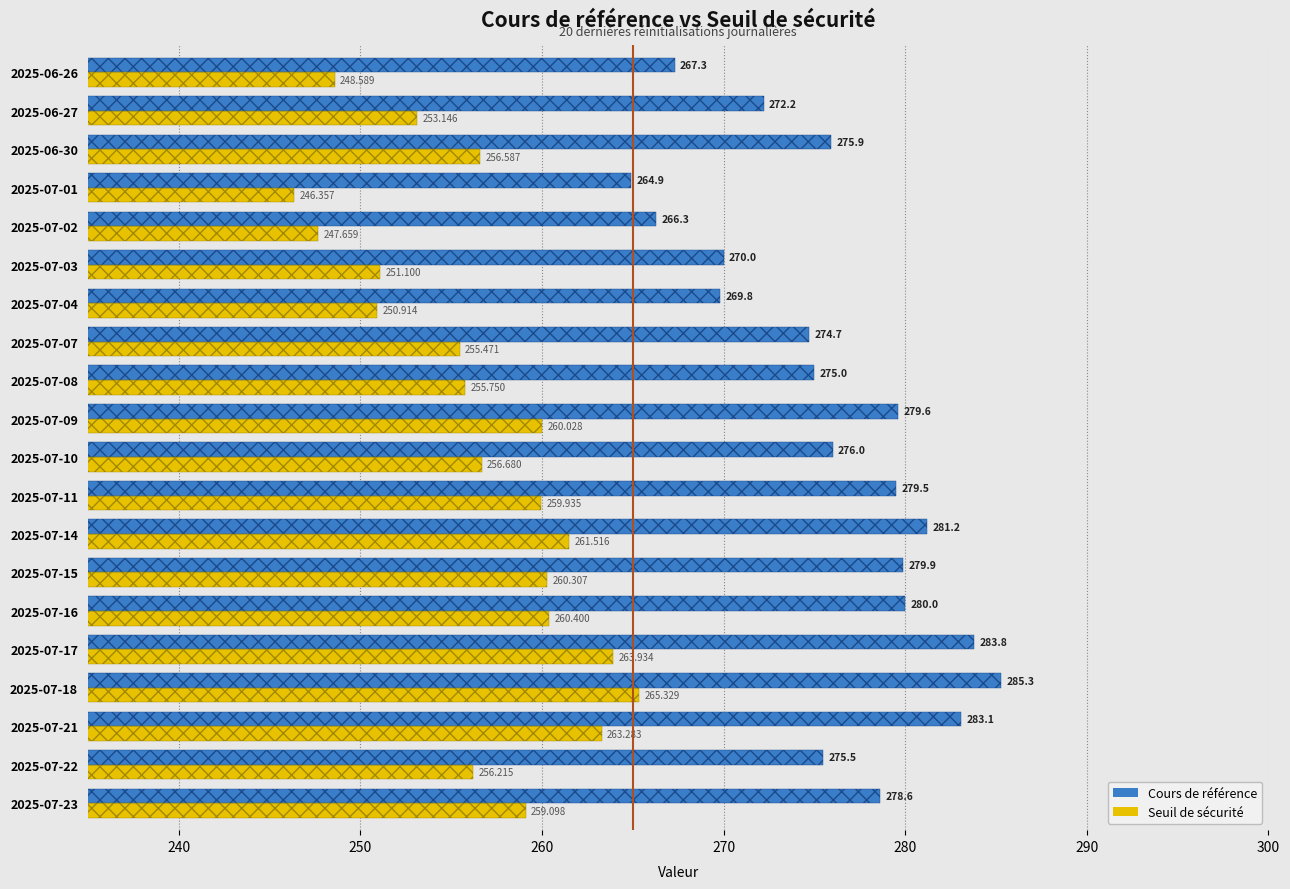

How many values in the Cours de référence series exceed 276?

9